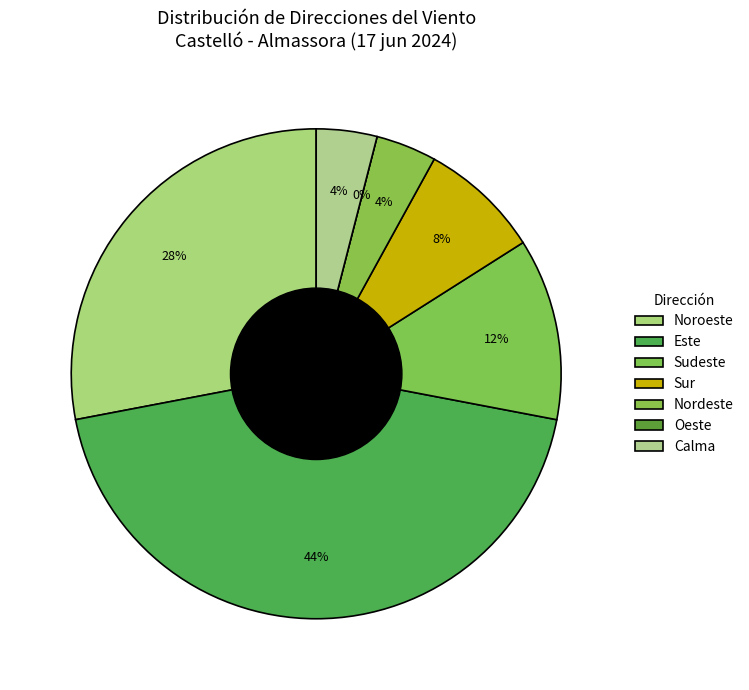

Which category has the biggest portion of the pie?

Este